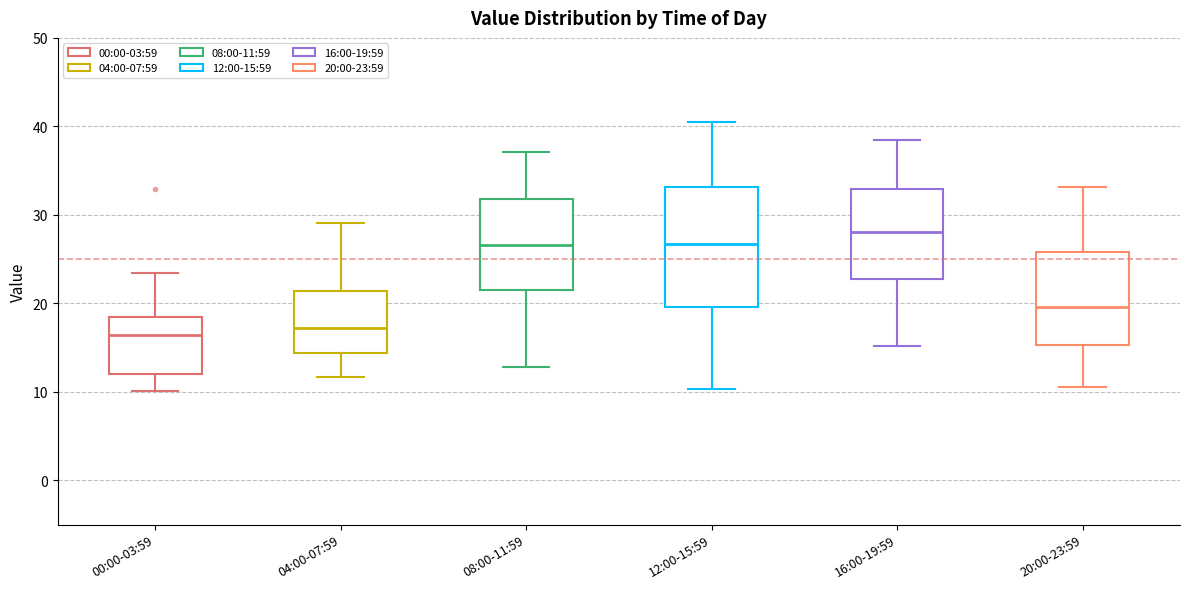

Reading left to right, read every box against the y-axis: the position of its median line, the range the box covers, and the ends of its whiskers. The values are not printed on the chart, so give them approximately, as read against the axis.

00:00-03:59: median 16, box 12 to 18, whiskers 10 to 23
04:00-07:59: median 17, box 14 to 21, whiskers 12 to 29
08:00-11:59: median 27, box 21 to 32, whiskers 13 to 37
12:00-15:59: median 27, box 20 to 33, whiskers 10 to 41
16:00-19:59: median 28, box 23 to 33, whiskers 15 to 39
20:00-23:59: median 20, box 15 to 26, whiskers 11 to 33